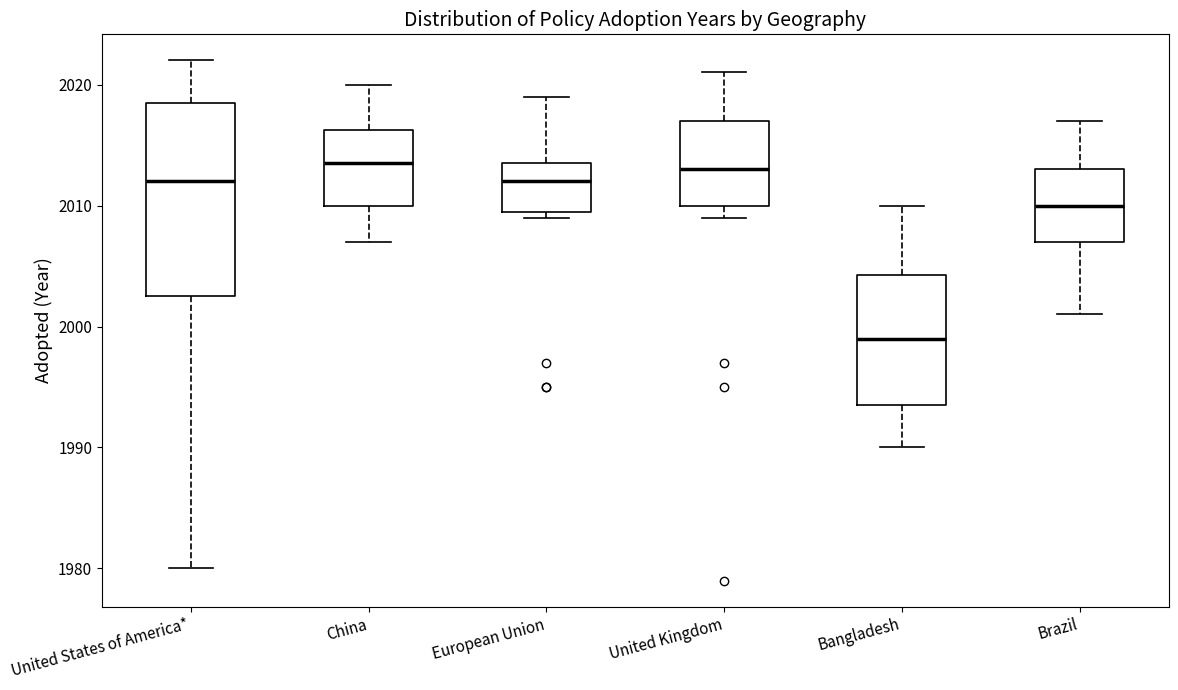

Which box has the lowest median line?

Bangladesh